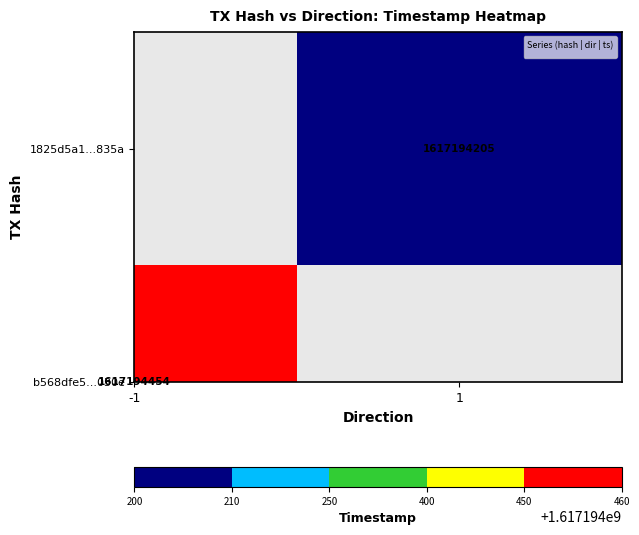

What is the maximum value for b568dfe5c688cddeb7d01562f54ed65719b030e?

1617194454